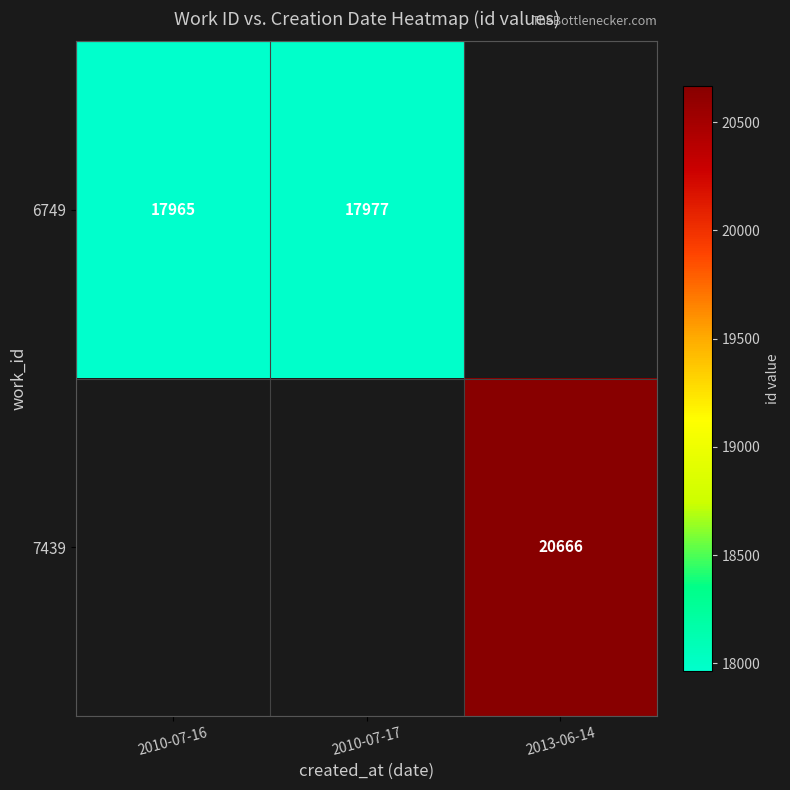

The 6749 series shows 31274 at 2010-07-16. True or false?

False